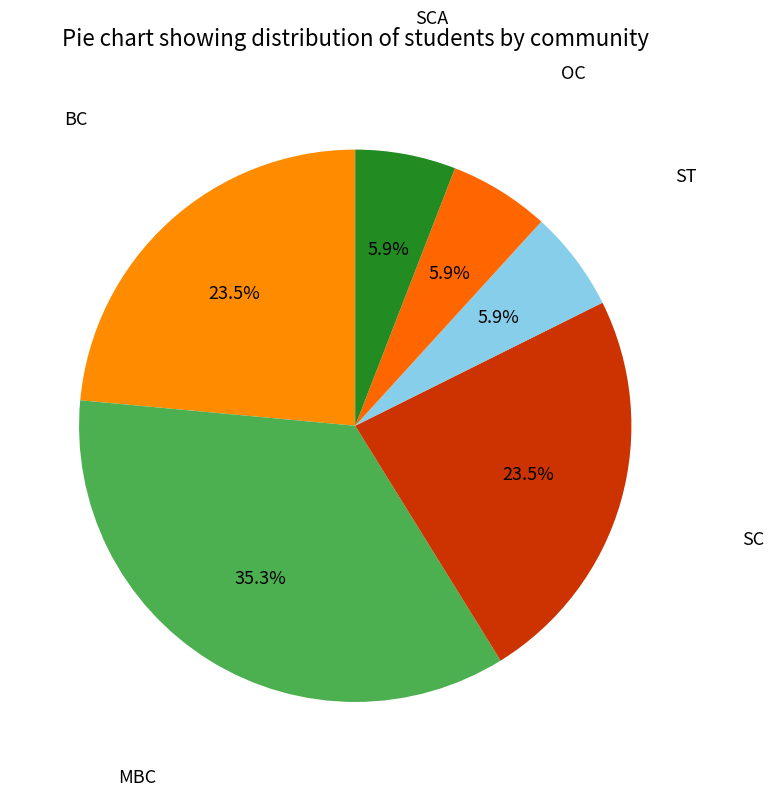

To the nearest percent, what is the average slice percentage?

17%